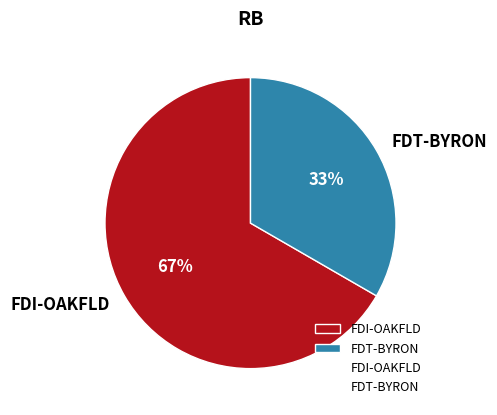

Approximately how many times larger is the value at FDI-OAKFLD compared to FDT-BYRON?

2.0